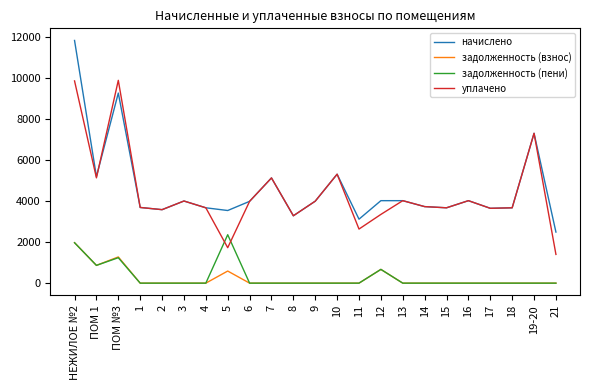

True or false: начислено and задолженность (взнос) cross at least once.

False